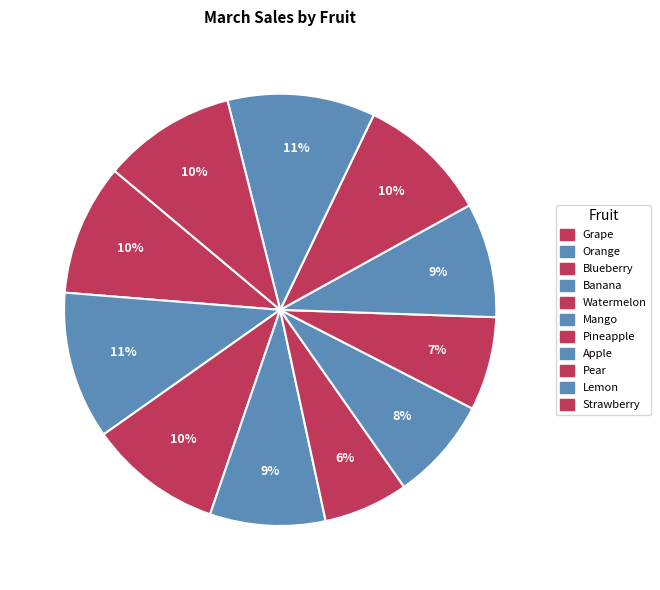

Is it true that Apple is 9% of the pie?

True